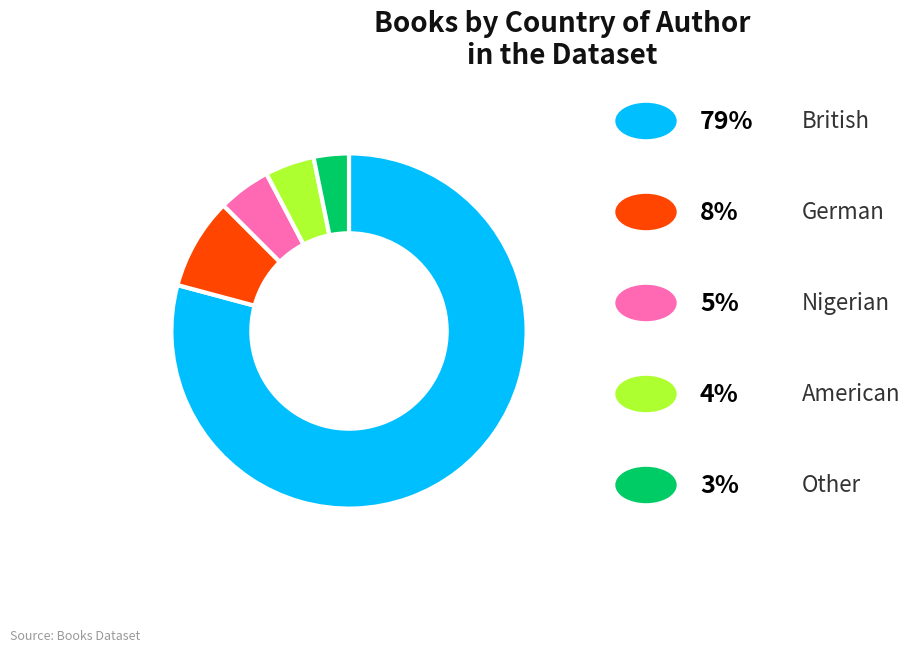

Is there any slice that represents more than half of the pie?

Yes